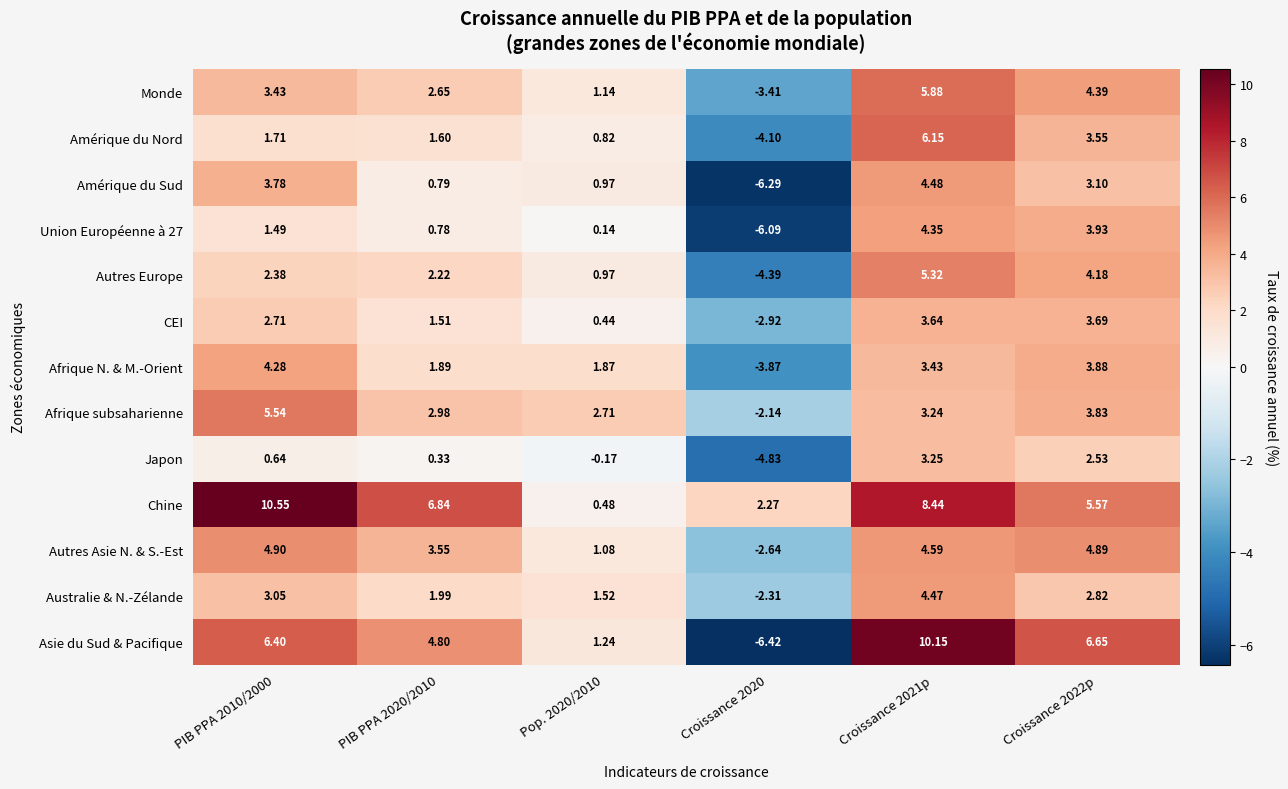

How many data points does each series have?

6